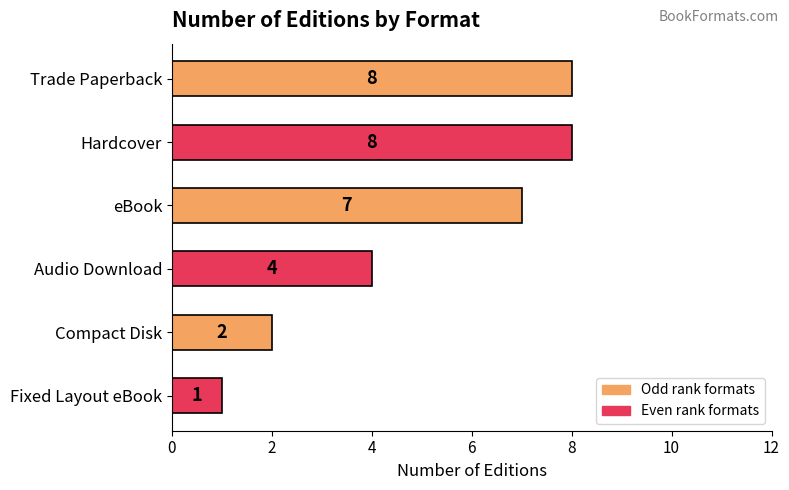

Reading top to bottom, what are all the values shown in this chart?

8	8	7	4	2	1